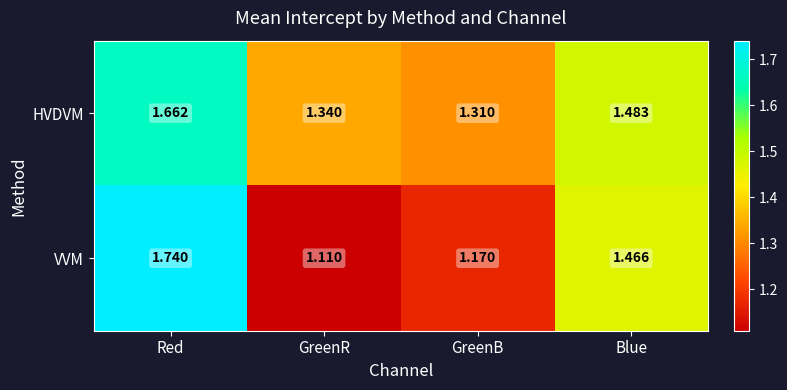

At which label is VVM closest to 1?

GreenR